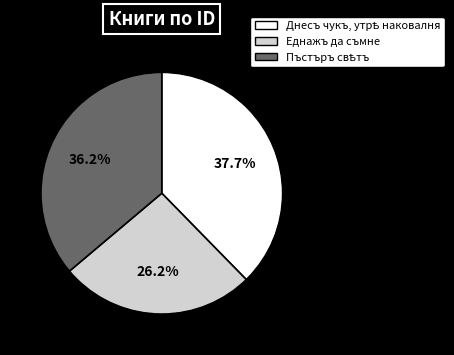

Which category has the smallest portion of the pie?

Еднажъ да съмне